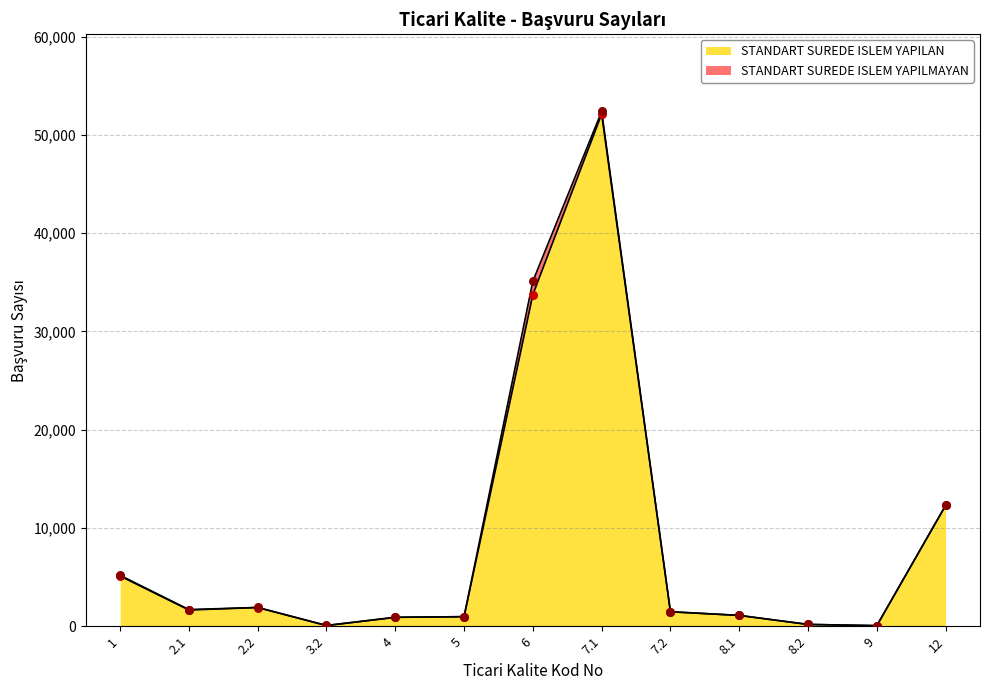

What is the ratio of the value at 2.1 to the value at 12?

0.1